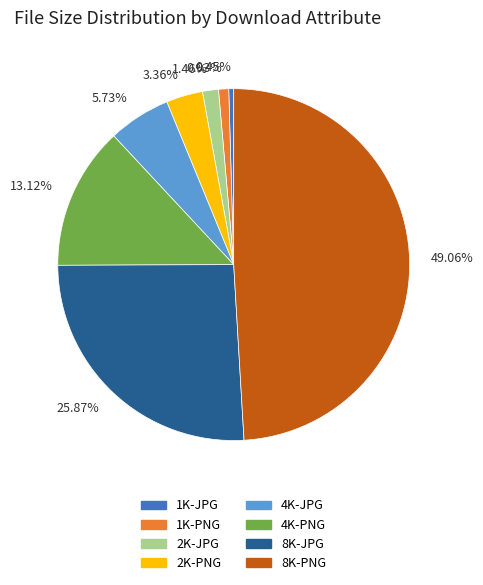

Is the sum of 25.87% and 3.36% greater than half?

No